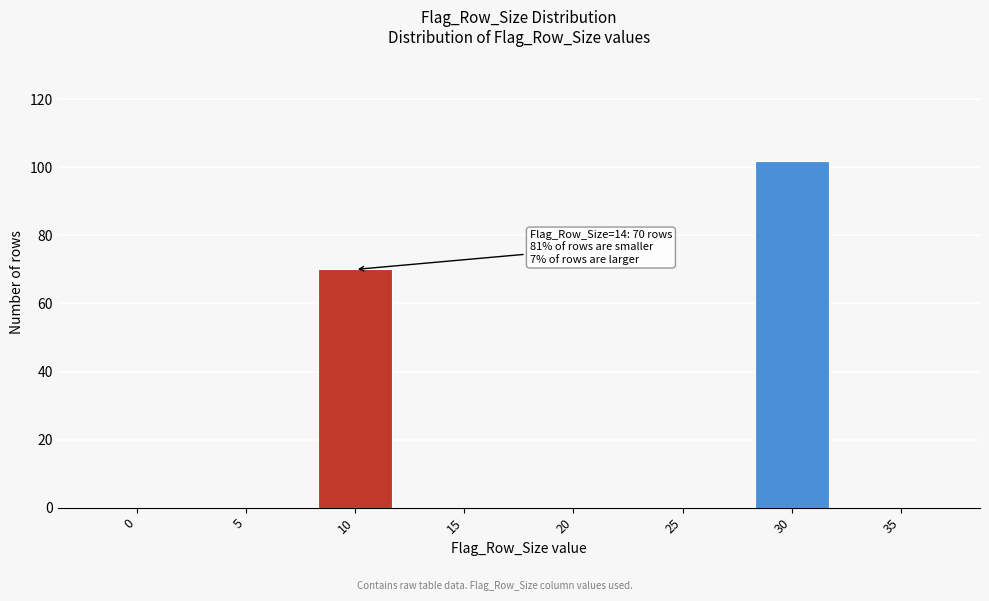

Reading left to right, extract all data points from this chart.

0=0	5=0	10=70	15=0	20=0	25=0	30=102	35=0